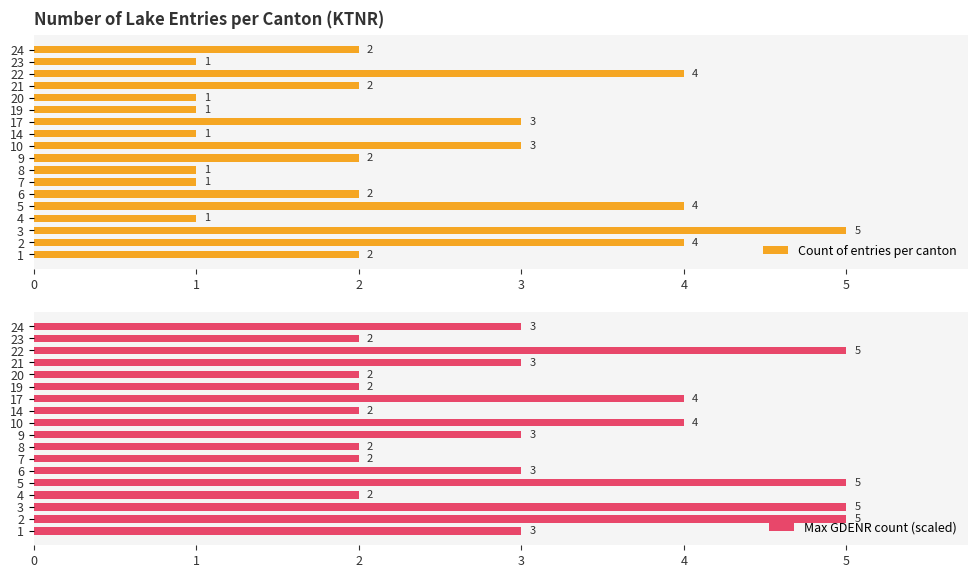

How many bars are there in total?

36